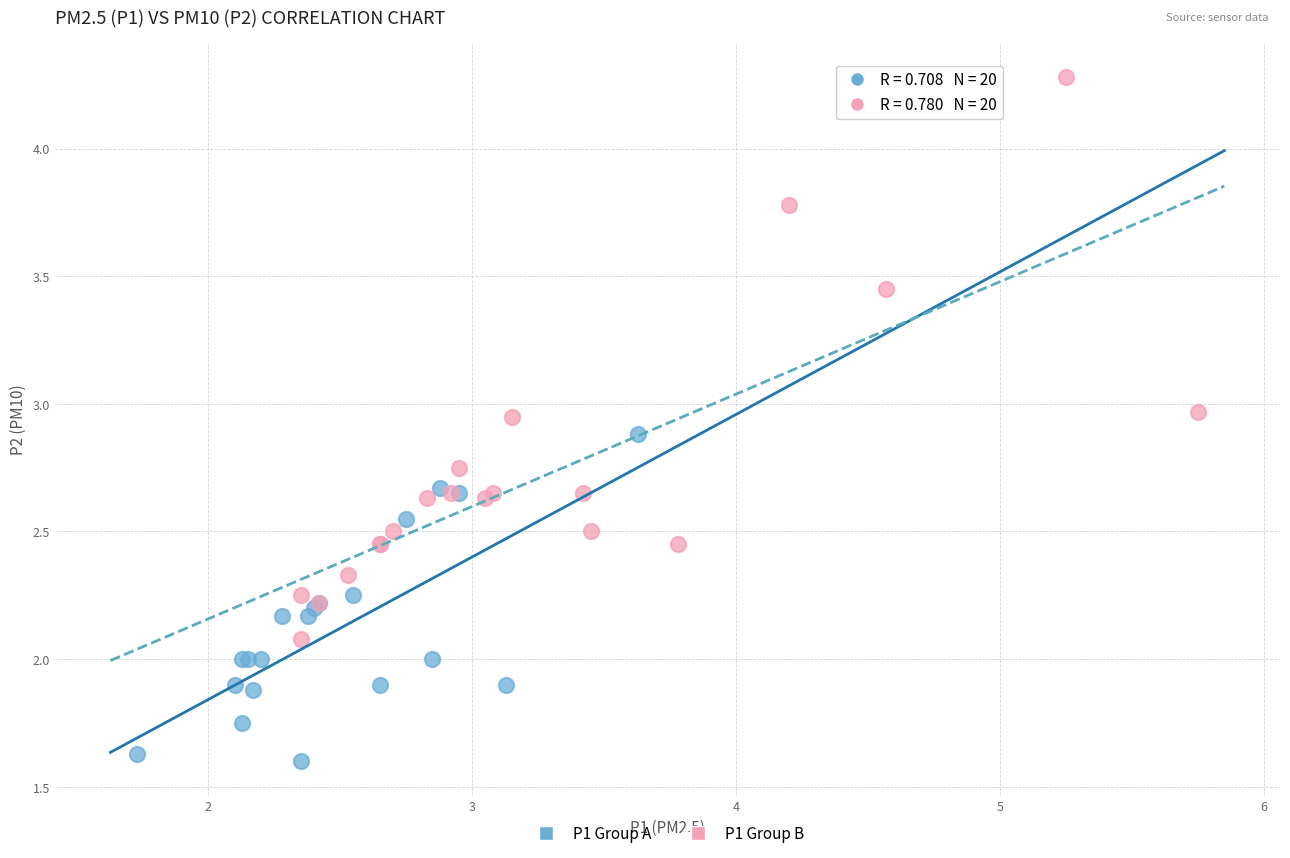

Which series reaches the maximum Y coordinate?

P1 Group B